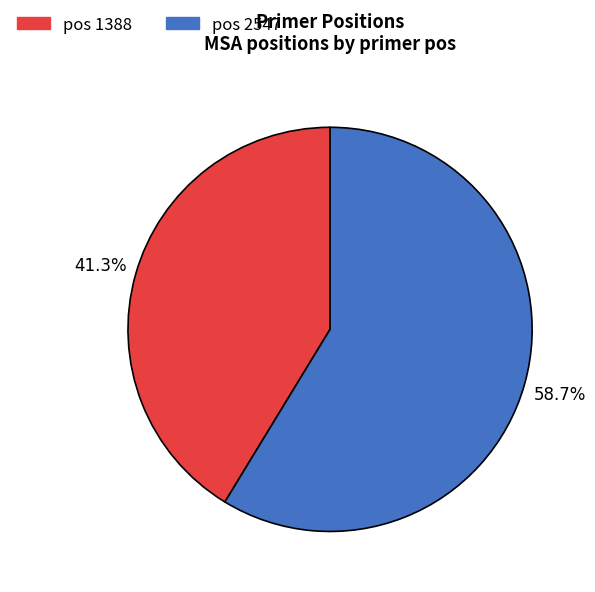

Count the number of slices in the pie.

2